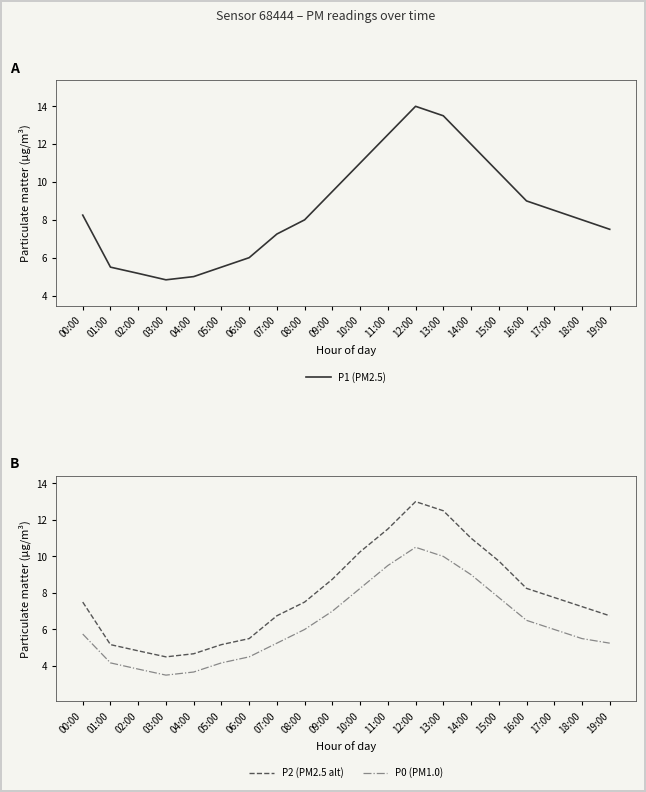

The P0 (PM1.0) series shows 4.2 at 05:00. True or false?

True